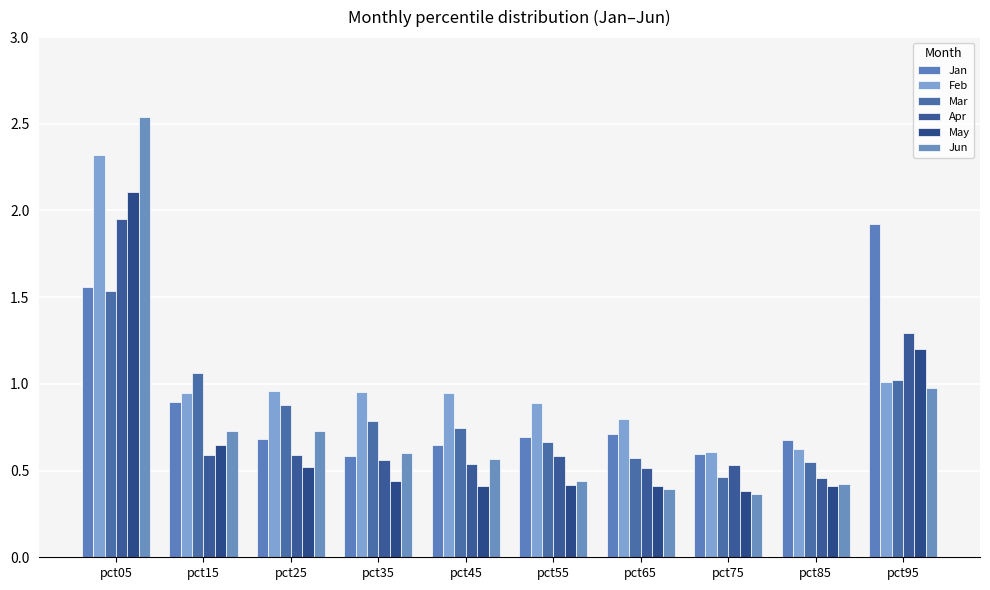

How many series are shown in this chart?

6